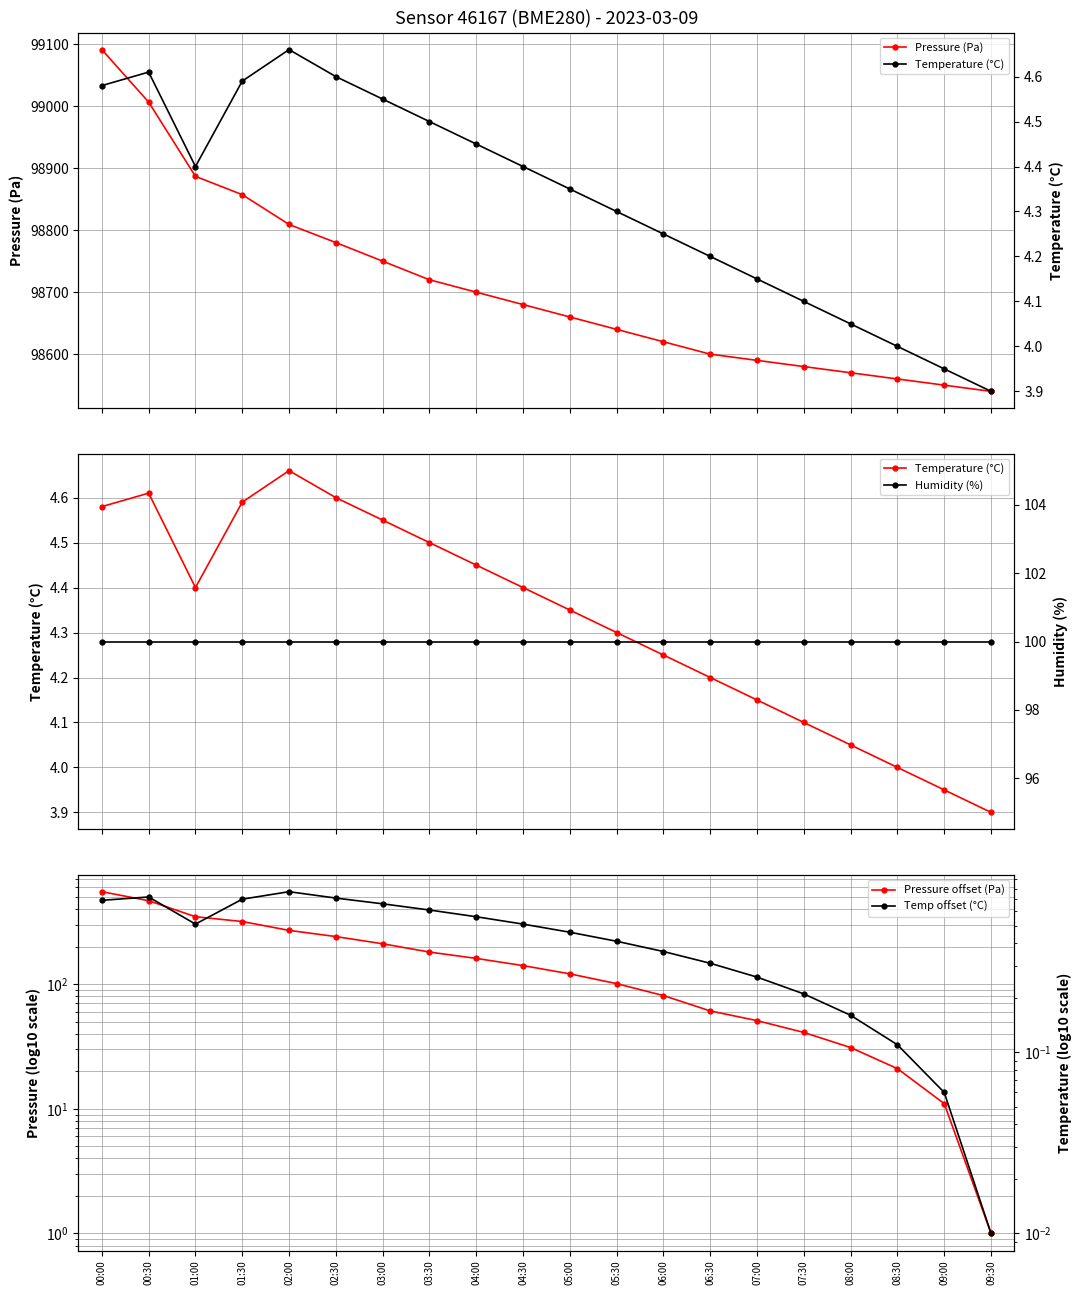

At 00:00, list the series in order from largest to smallest.

Pressure (Pa), Pressure offset (Pa), Humidity (%), Temperature (°C), Temp offset (°C)